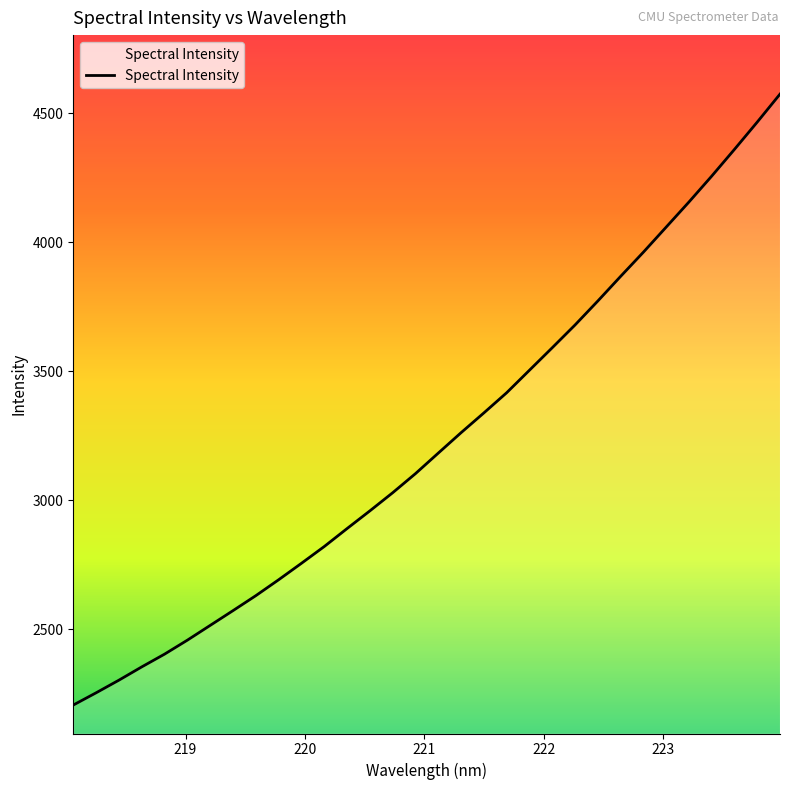

What is the greatest value displayed?

4575.0